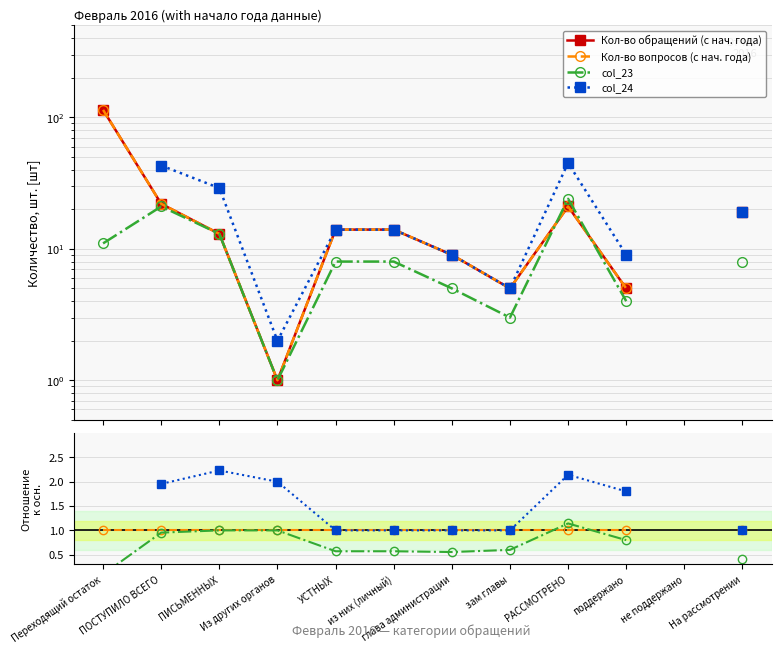

What is the value of the col_23 point at the 12th from the left?

0.4